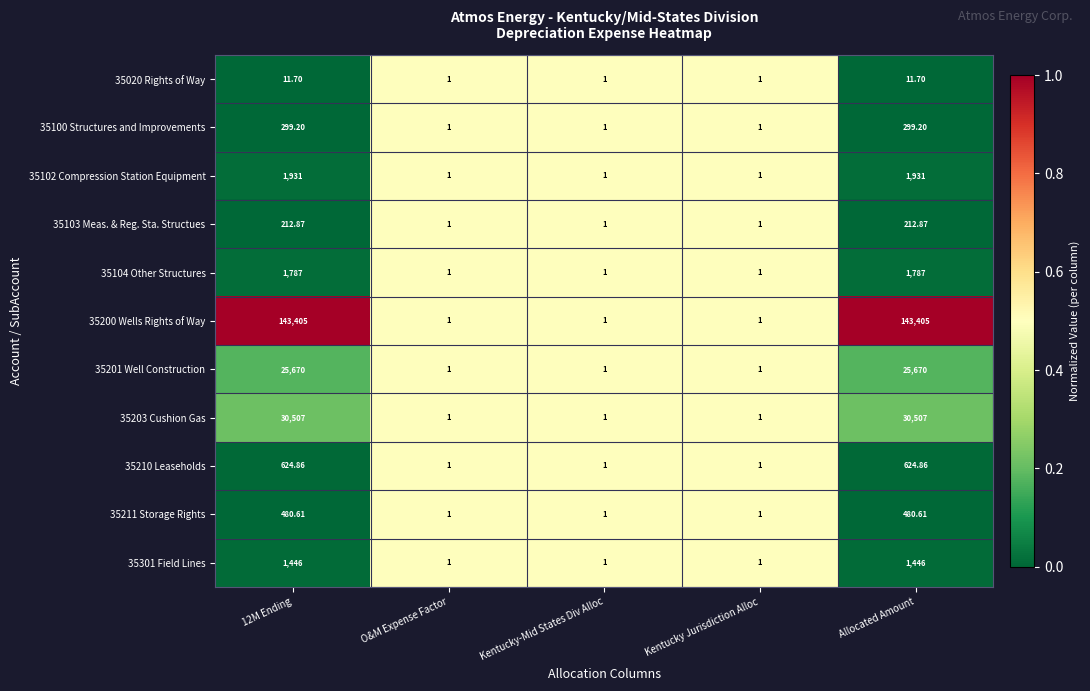

Is the value of 35201 Well Construction at Kentucky-Mid States Div Alloc greater than the value of 35301 Field Lines at 12M Ending?

No